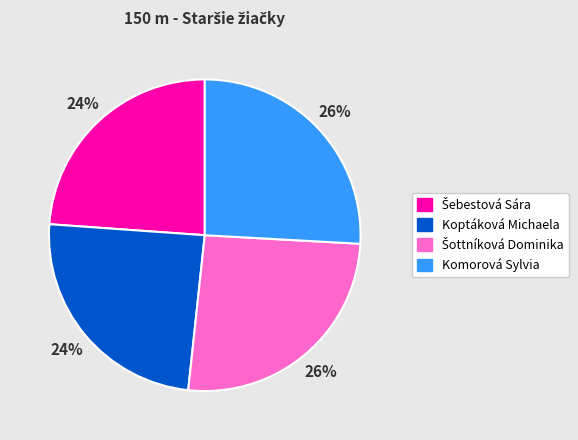

Is there any slice that represents more than half of the pie?

No